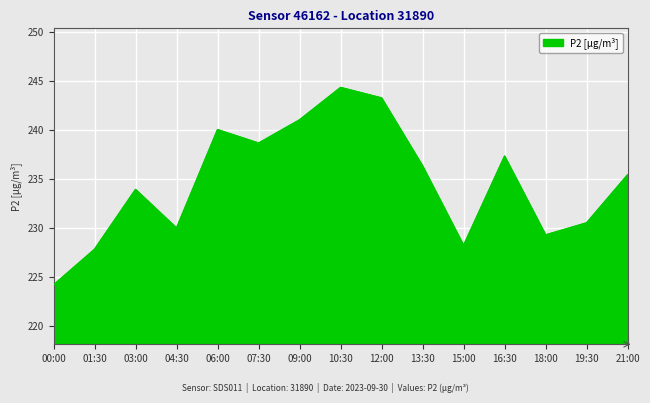

What is the change in value from 16:30 to 19:30?

-6.8